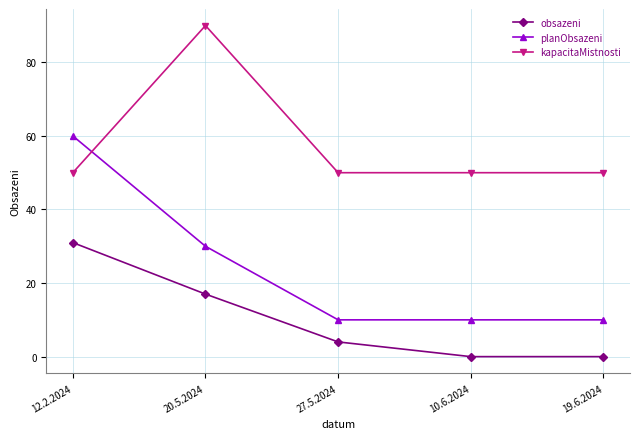

Does the chart display data point markers on the line(s)?

Yes